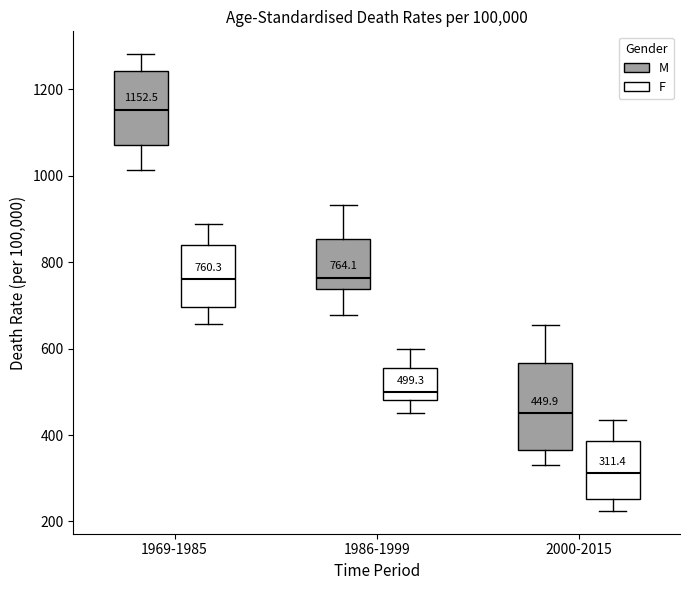

Comparing the boxes themselves (not the whiskers), which one is the tallest?

2000-2015 (M)